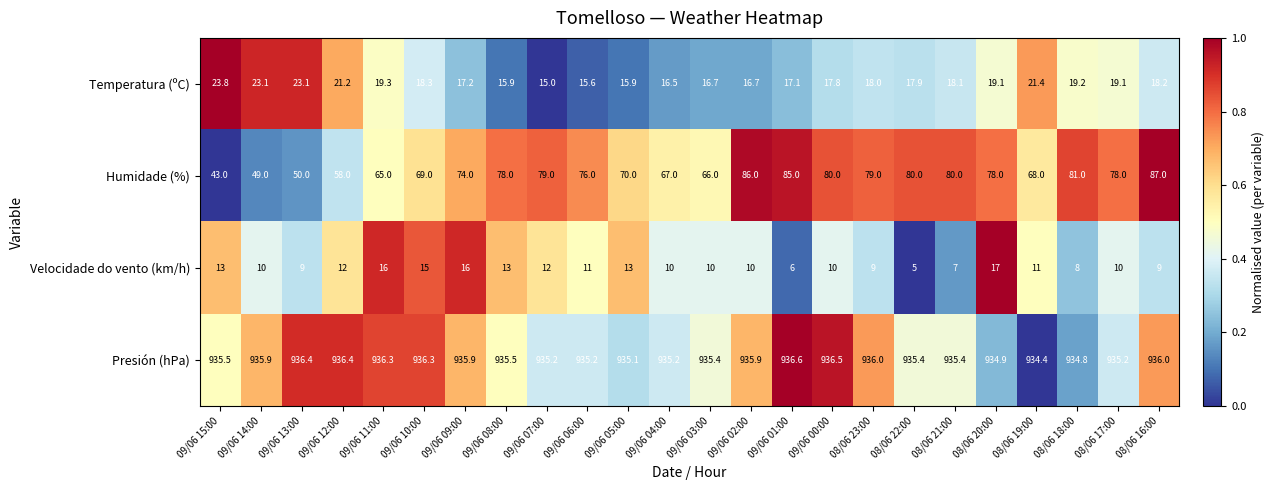

What is the approximate value of Humidade (%) at 08/06 19:00?

68.0